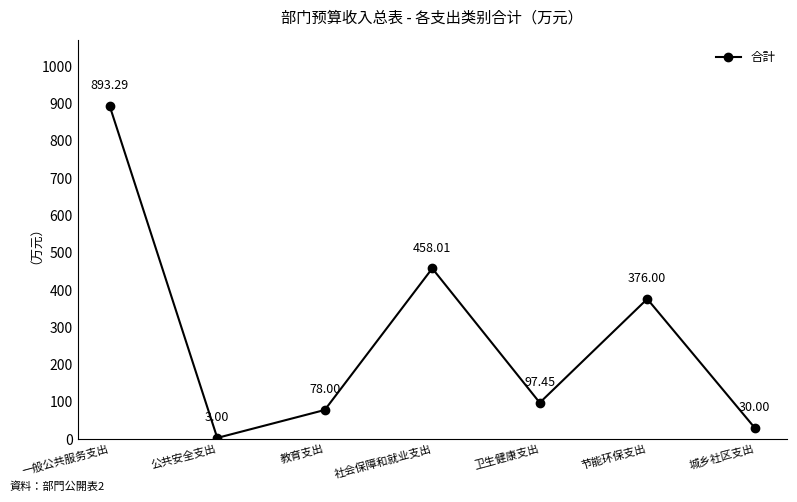

What position from the right is 节能环保支出?

2